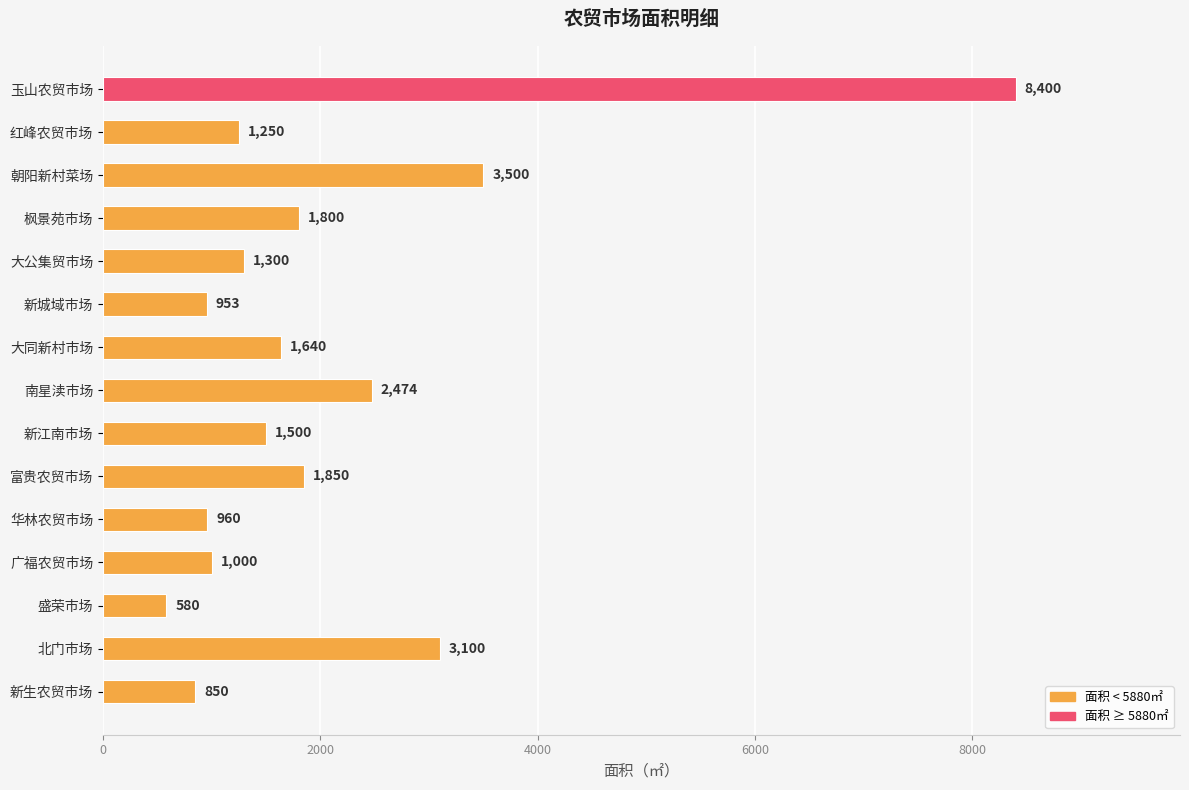

Count the number of data series in this chart.

1